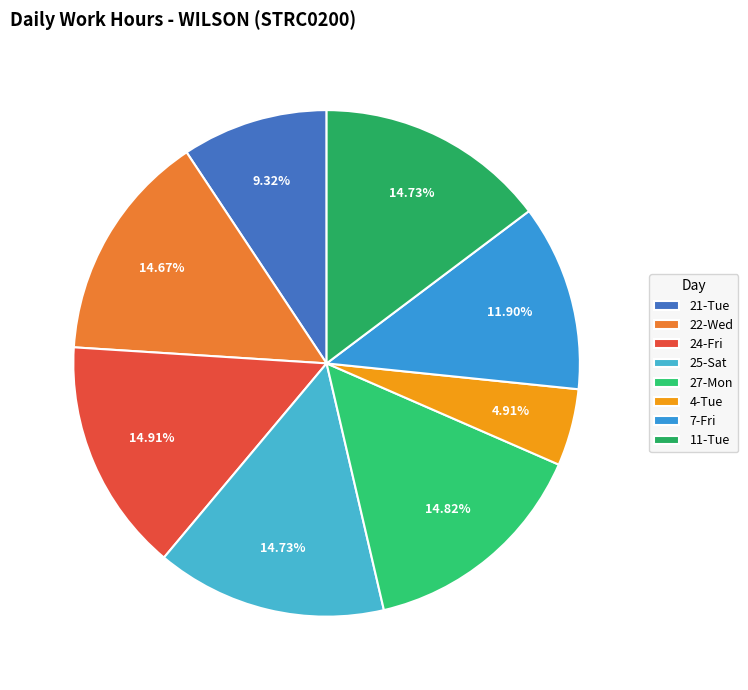

Does any single category account for the majority?

No